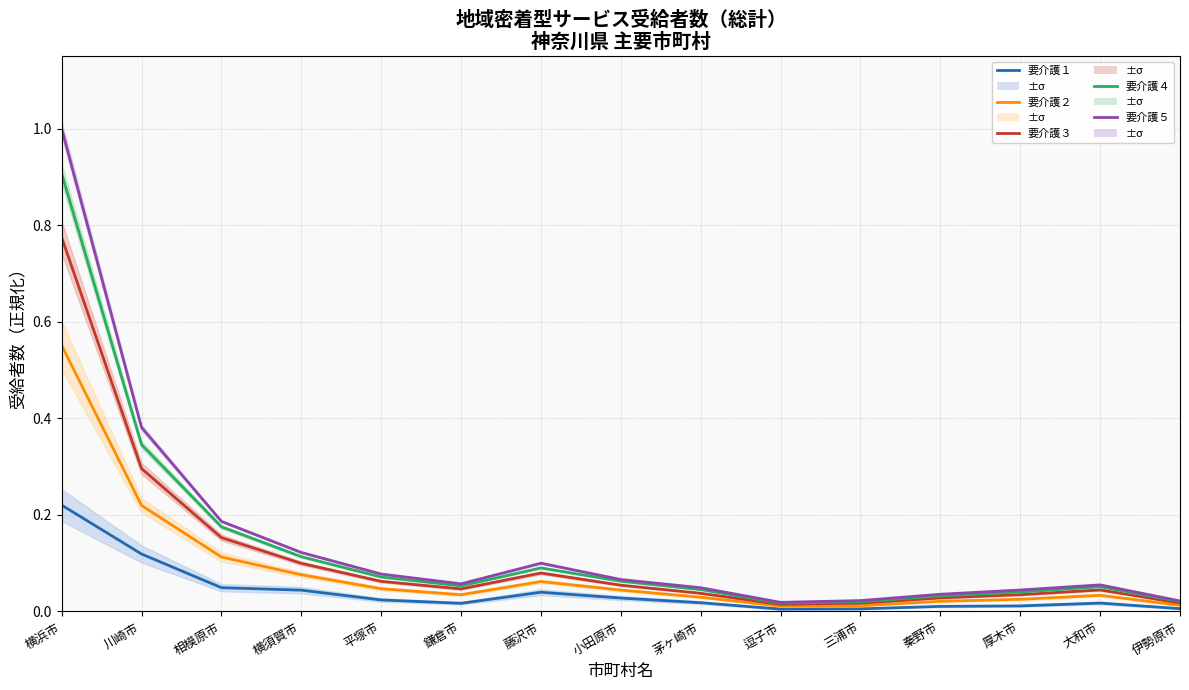

The 要介護５ series shows 0.0 at 逗子市. True or false?

False